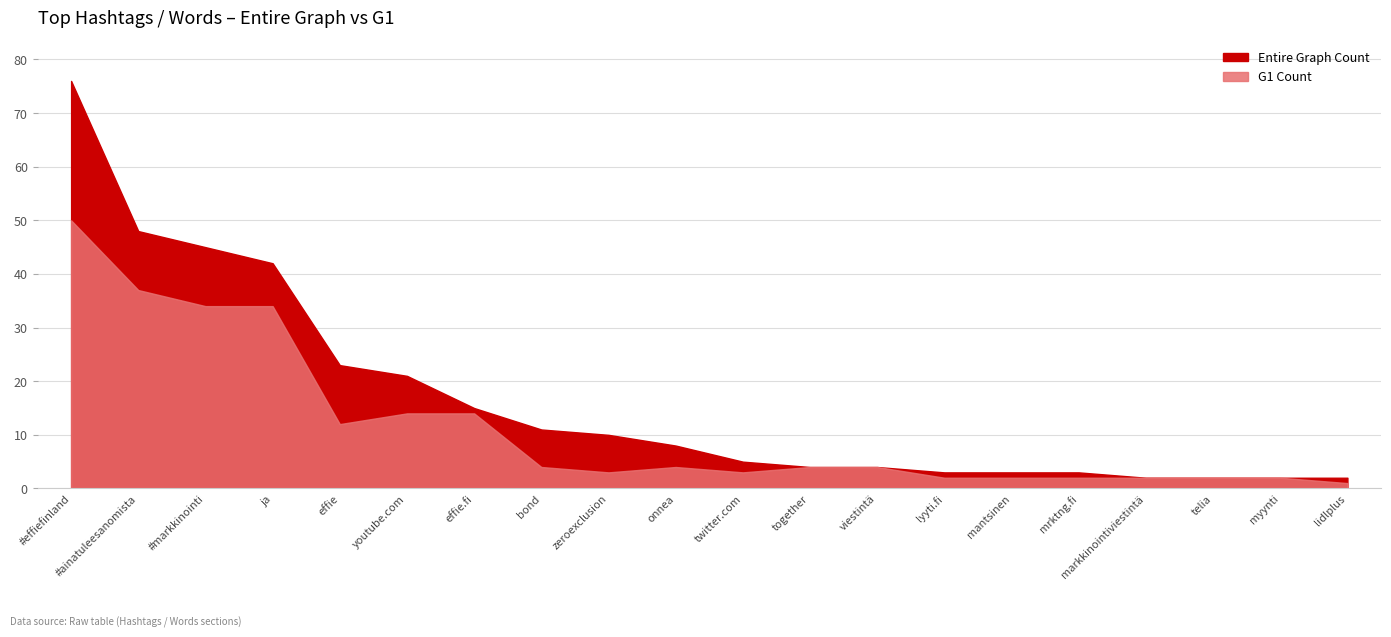

The Entire Graph Count series shows 42 at ja. True or false?

True